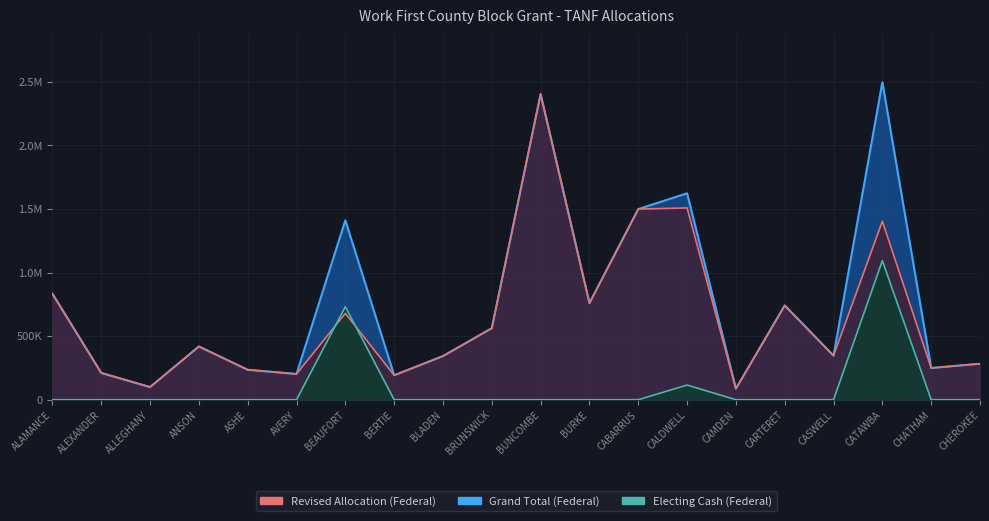

At which category does Grand Total (Federal) reach its first local peak?

ANSON